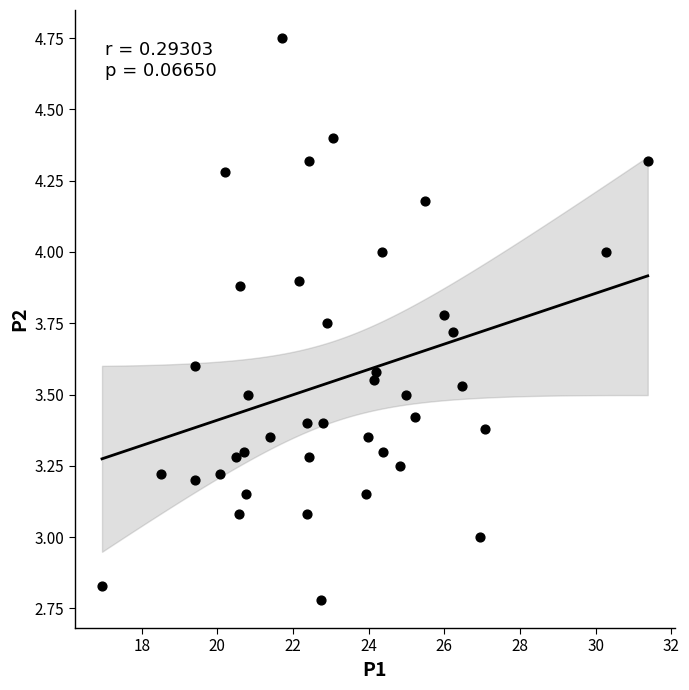

What is the range of X values (max minus min)?

14.4